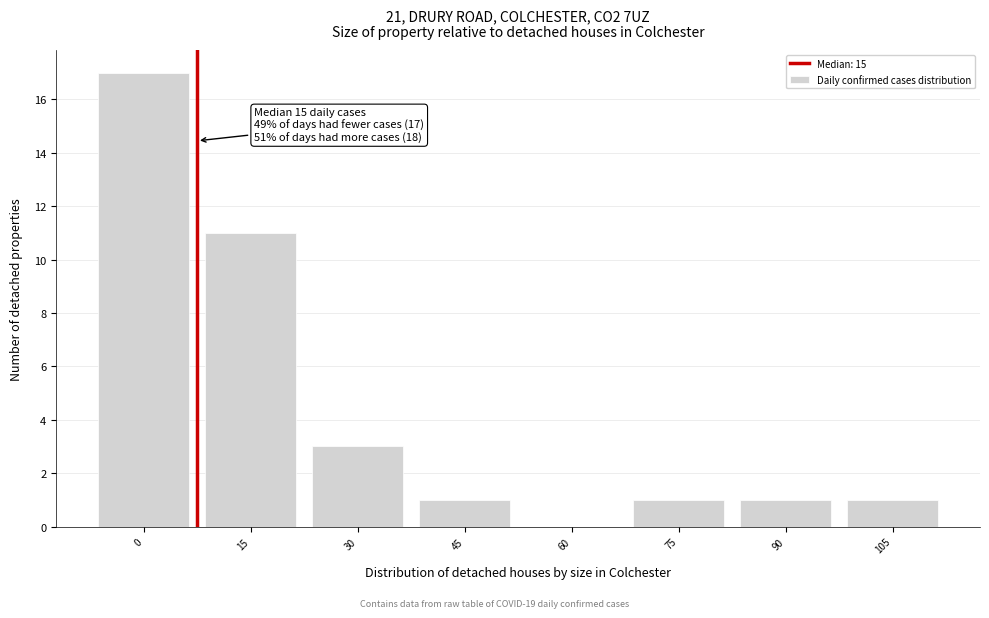

Reading left to right, what are all the values shown in this chart?

0=17	15=11	30=3	45=1	60=0	75=1	90=1	105=1